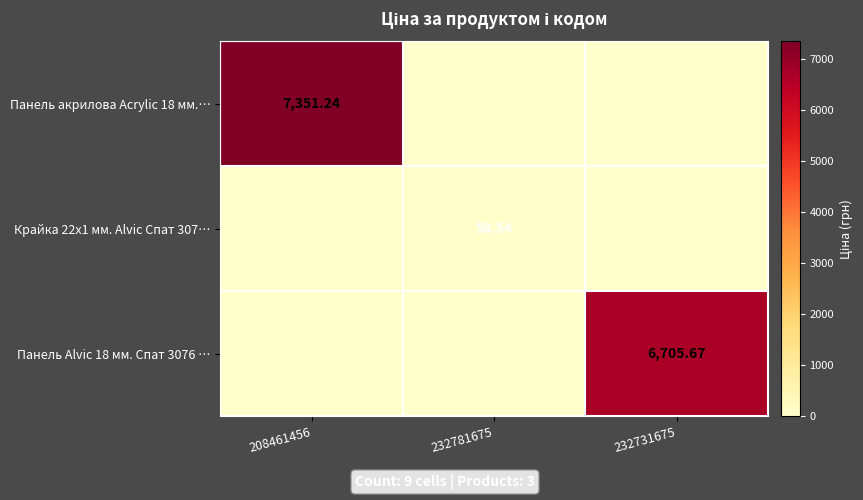

Is the value of Крайка 22x1 мм. Alvic Спат 307… at 232781675 greater than the value of Панель акрилова Acrylic 18 мм.… at 208461456?

No